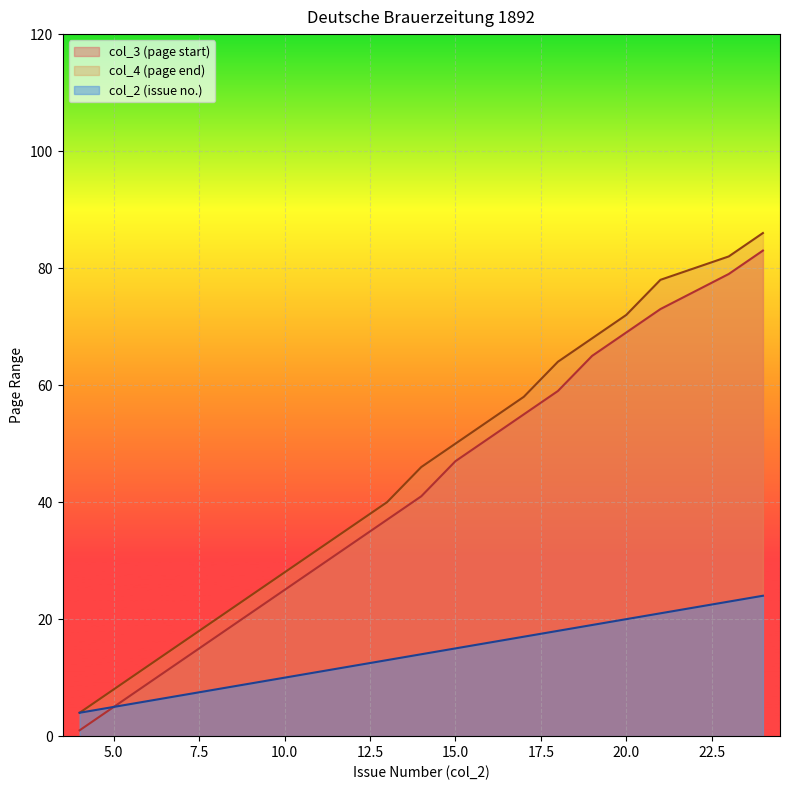

Reading right to left, extract all data points from this chart.

col_2: 24=24	23=23	21=21	20=20	19=19	18=18	17=17	16=16	15=15	14=14	13=13	12=12	11=11	10=10	9=9	8=8	7=7	6=6	5=5	4=4
col_3: 24=83	23=79	21=73	20=69	19=65	18=59	17=55	16=51	15=47	14=41	13=37	12=33	11=29	10=25	9=21	8=17	7=13	6=9	5=5	4=1
col_4: 24=86	23=82	21=78	20=72	19=68	18=64	17=58	16=54	15=50	14=46	13=40	12=36	11=32	10=28	9=24	8=20	7=16	6=12	5=8	4=4